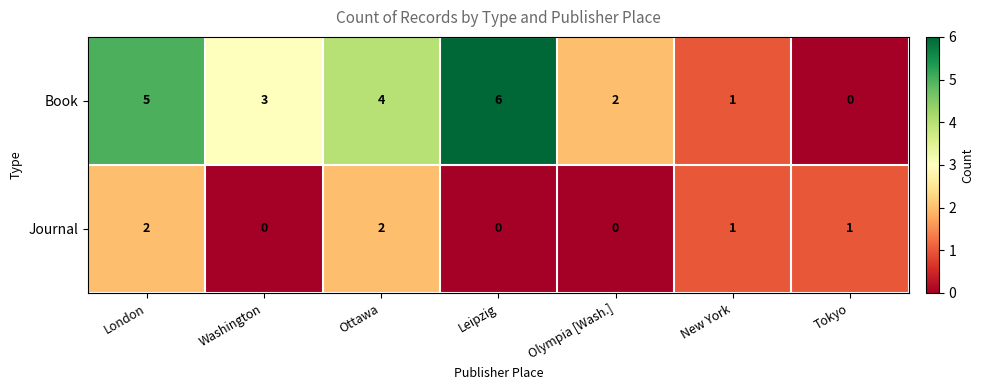

Read the Book value at Washington.

3